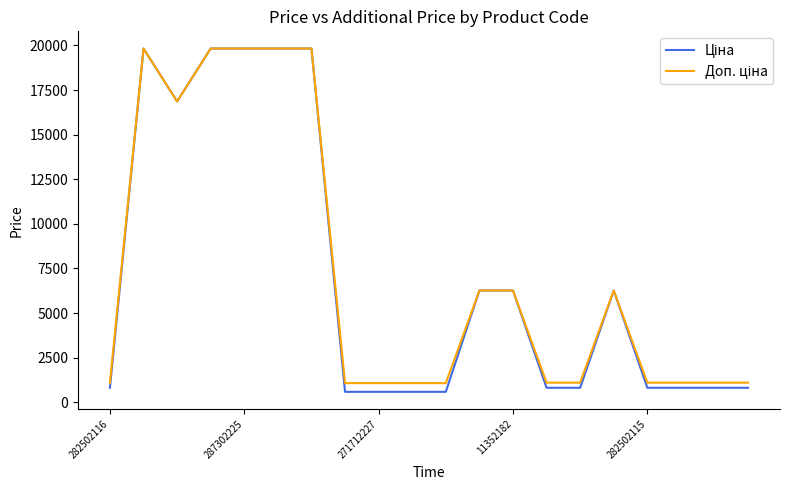

What is the smallest value displayed?

586.0